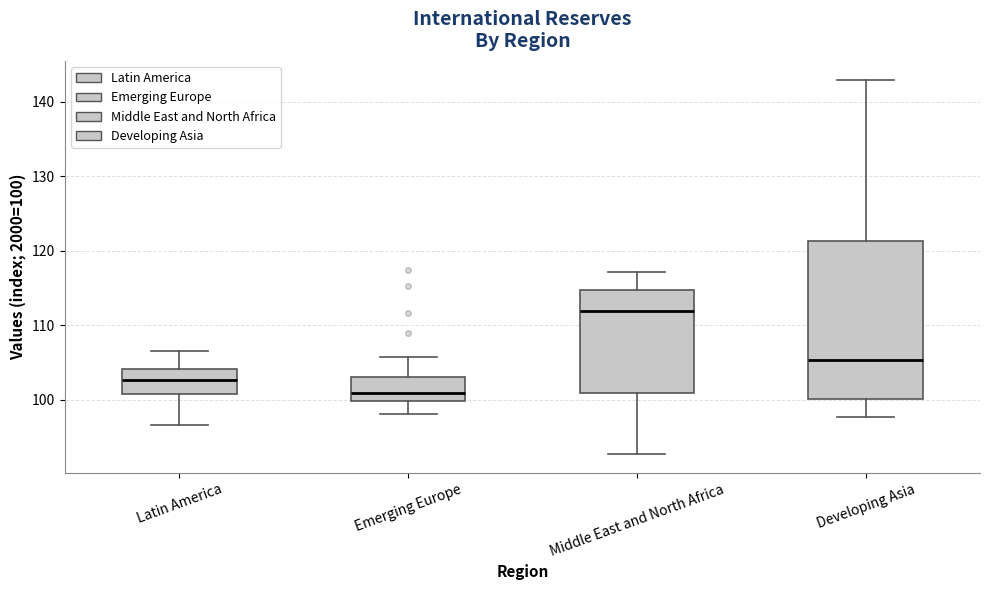

Where does the lower whisker of the box for Emerging Europe end on the y-axis? The values are not printed on the chart, so give them approximately, as read against the axis.

98